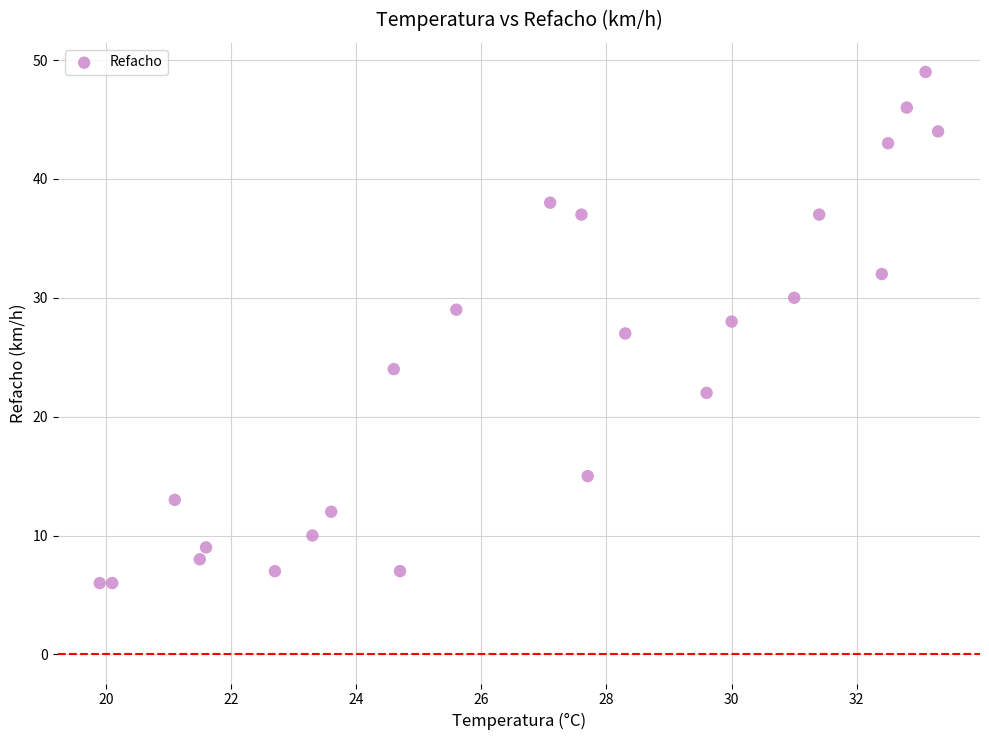

What is the range of Y values (max minus min)?

43